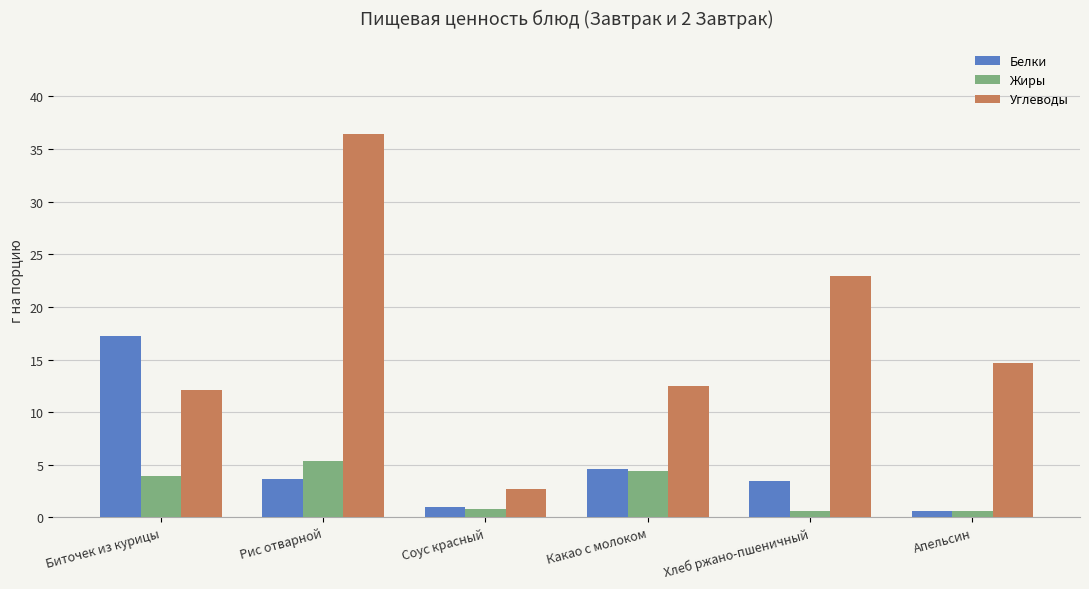

What is the greatest value displayed?

36.4